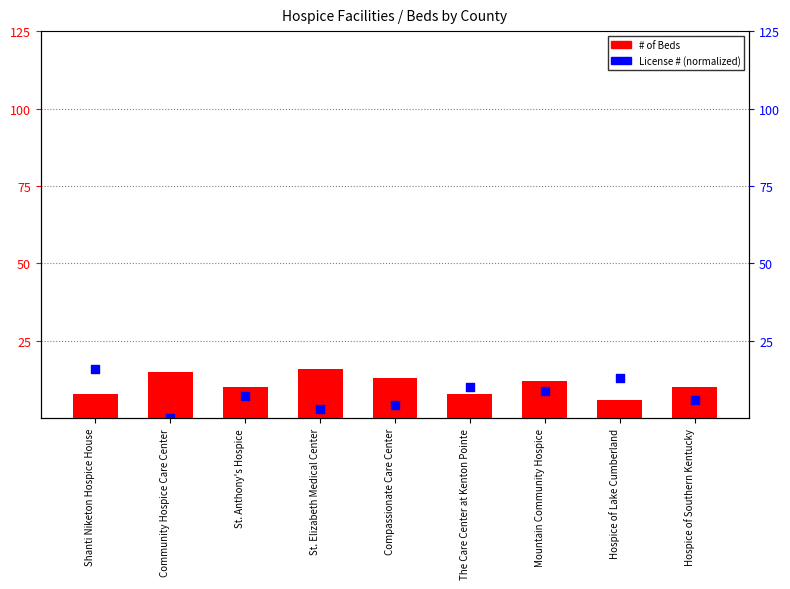

Which series contains the highest Y value?

# of Beds